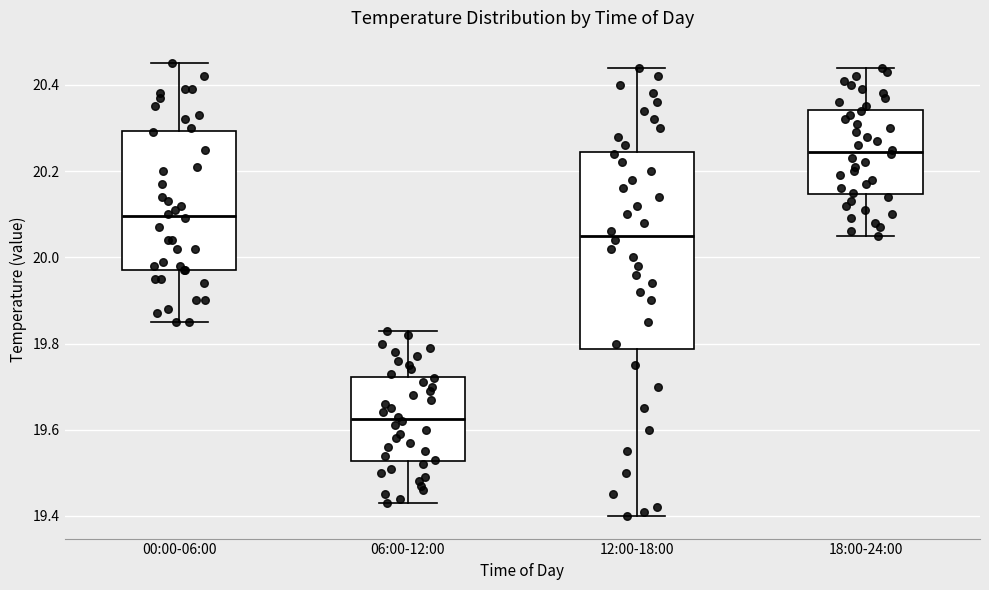

Reading left to right, transcribe this box plot: for each box, give where its median line is, the range the box spans, and where its two whiskers end, as read against the y-axis. The values are not printed on the chart, so give them approximately, as read against the axis.

00:00-06:00: median 20.10, box 19.98 to 20.30, whiskers 19.86 to 20.46
06:00-12:00: median 19.62, box 19.52 to 19.72, whiskers 19.44 to 19.84
12:00-18:00: median 20.06, box 19.78 to 20.24, whiskers 19.40 to 20.44
18:00-24:00: median 20.24, box 20.14 to 20.34, whiskers 20.06 to 20.44